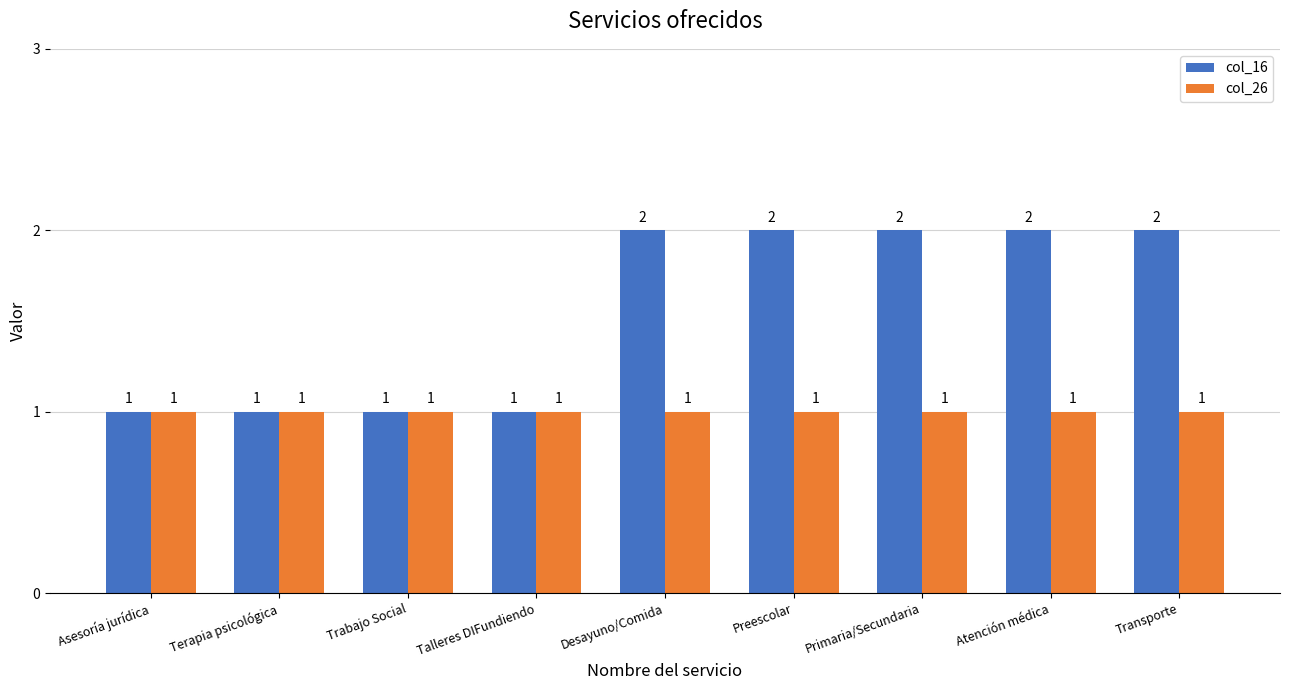

Count the col_16 values in the range 1 to 2.

9